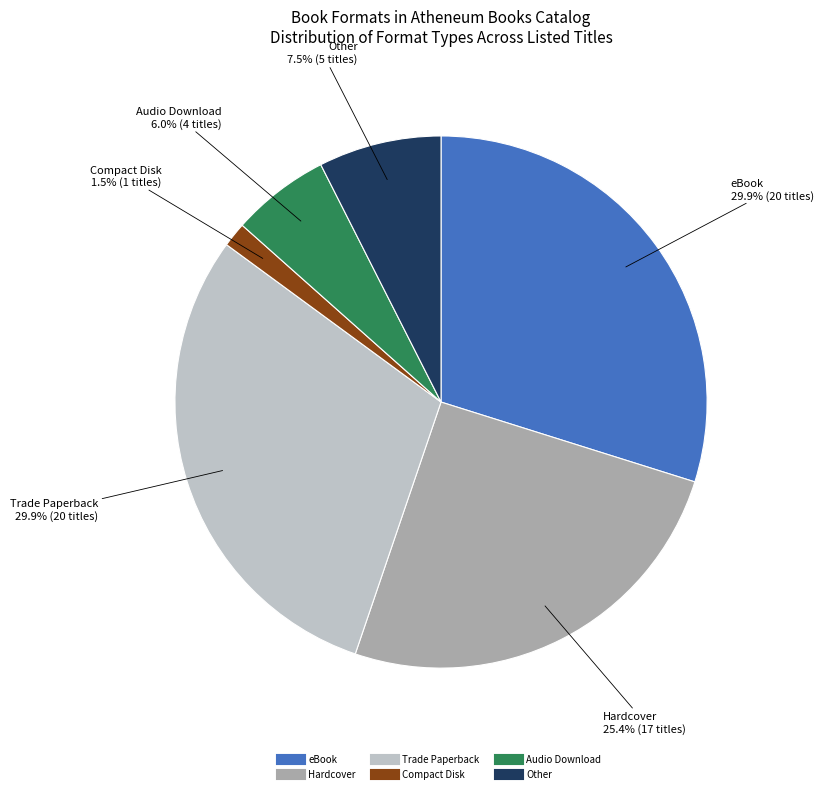

Is Trade Paperback the majority of the pie?

No